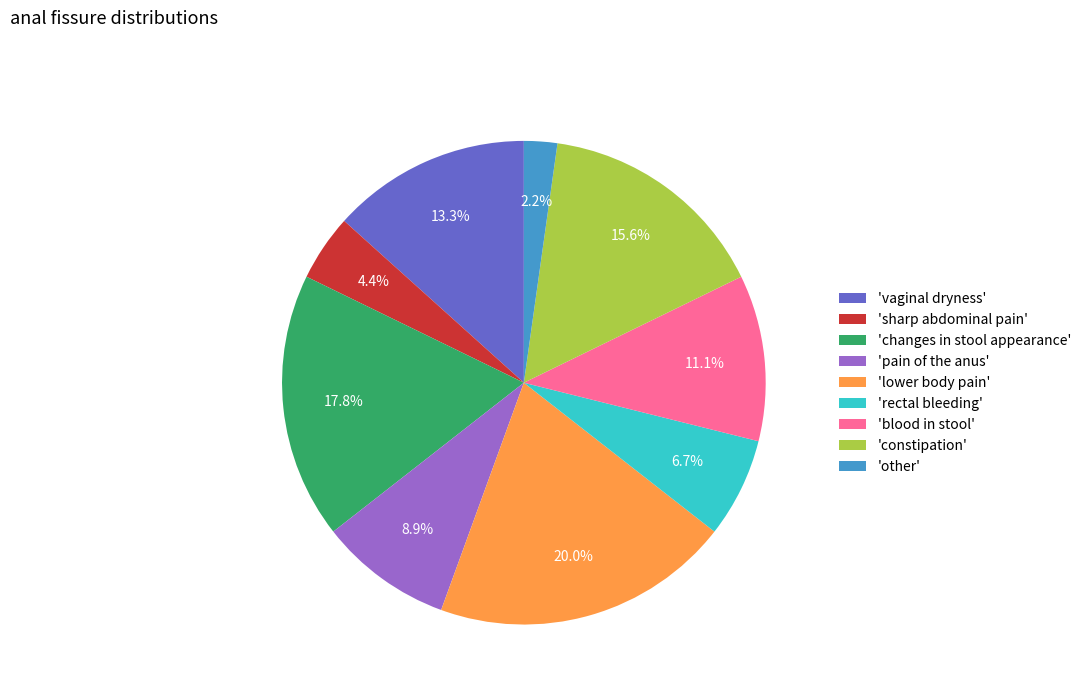

Is the sum of 'changes in stool appearance' and 'sharp abdominal pain' greater than half?

No